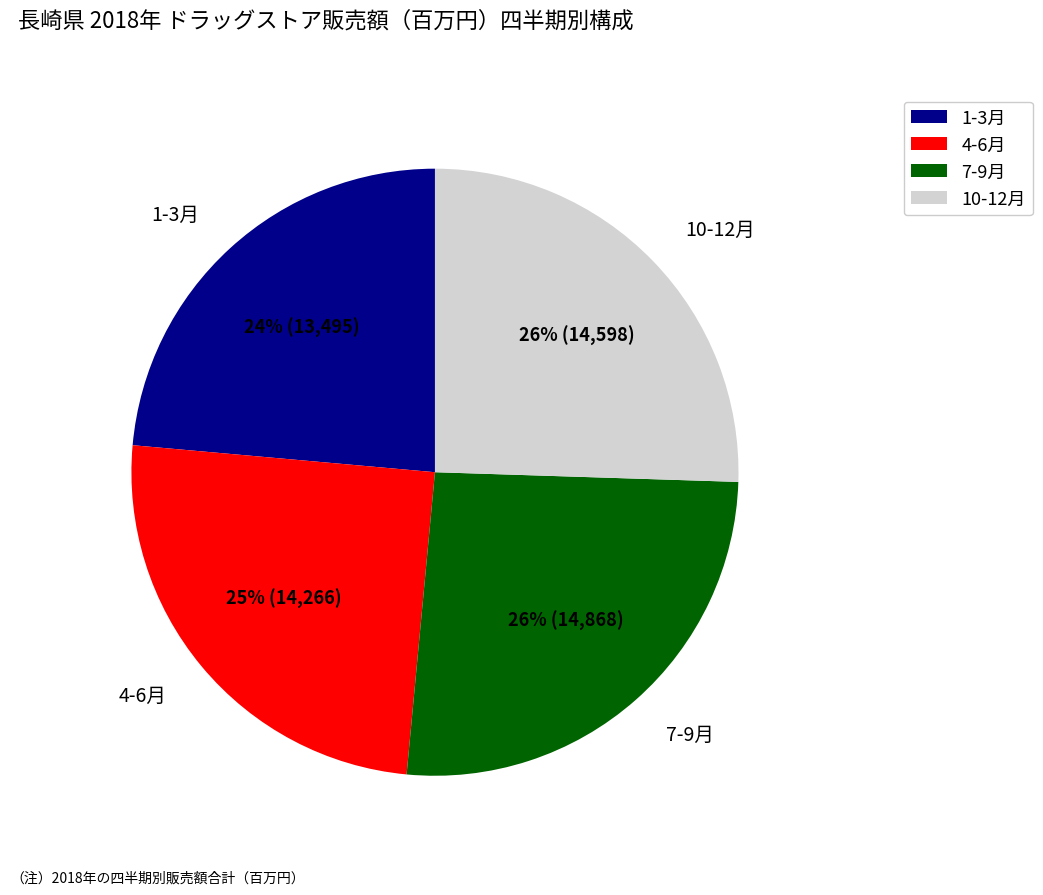

Is it true that 1-3月 is 30% of the pie?

False